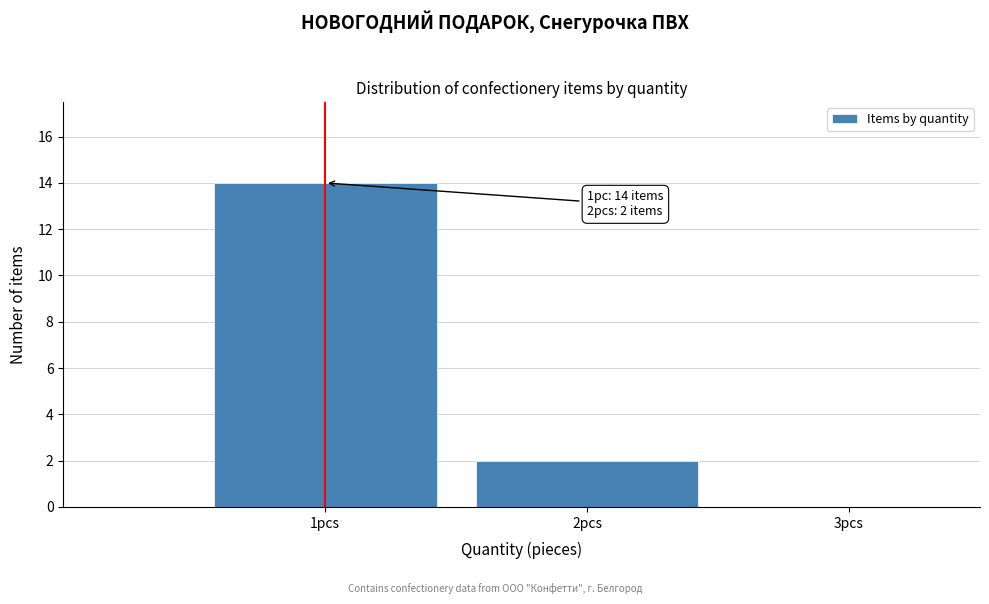

Which range on the x-axis has the tallest bar?

0.5 to 1.5